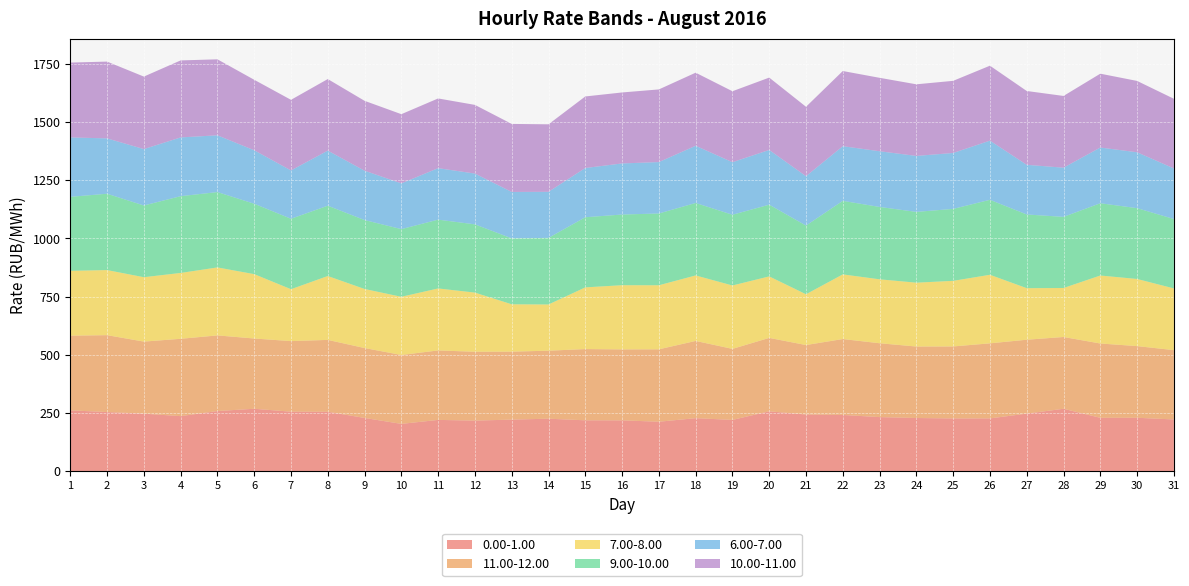

Reading left to right, extract all data points from this chart.

0.00-1.00: 1=261.5	2=254.3	3=247.4	4=236.7	5=258.6	6=268.4	7=255.8	8=255.6	9=229.0	10=203.5	11=220.6	12=217.6	13=221.8	14=225.7	15=218.8	16=218.7	17=212.7	18=228.0	19=220.5	20=257.4	21=243.6	22=241.8	23=232.6	24=228.7	25=226.8	26=226.9	27=247.5	28=268.3	29=229.6	30=229.7	31=222.5
11.00-12.00: 1=320.8	2=330.1	3=309.4	4=332.1	5=324.8	6=301.7	7=303.1	8=308.6	9=300.2	10=295.9	11=298.3	12=295.6	13=291.9	14=292.0	15=306.0	16=304.6	17=311.0	18=331.6	19=305.0	20=315.3	21=298.4	22=326.0	23=317.2	24=306.9	25=309.1	26=322.4	27=317.3	28=308.3	29=319.1	30=307.8	31=297.7
7.00-8.00: 1=278.4	2=279.5	3=276.5	4=282.8	5=291.9	6=276.4	7=222.8	8=274.3	9=253.6	10=249.9	11=266.2	12=254.0	13=203.3	14=198.4	15=264.9	16=275.7	17=275.0	18=281.2	19=272.2	20=264.1	21=218.0	22=277.6	23=274.5	24=274.2	25=281.7	26=294.4	27=221.4	28=210.4	29=291.9	30=288.2	31=265.0
9.00-10.00: 1=317.8	2=327.8	3=308.0	4=329.7	5=323.6	6=302.3	7=302.6	8=302.0	9=296.0	10=290.6	11=295.4	12=293.1	13=283.1	14=286.0	15=301.1	16=303.5	17=308.2	18=311.2	19=303.7	20=307.9	21=295.0	22=315.8	23=310.7	24=303.9	25=309.0	26=322.0	27=316.5	28=305.4	29=310.3	30=304.1	31=298.0
6.00-7.00: 1=255.1	2=237.6	3=242.2	4=252.2	5=243.7	6=229.6	7=207.4	8=236.5	9=211.9	10=196.4	11=221.0	12=218.1	13=199.3	14=197.7	15=211.4	16=219.4	17=220.7	18=245.6	19=225.6	20=235.0	21=212.0	22=234.7	23=239.2	24=240.3	25=240.1	26=254.0	27=213.2	28=211.2	29=239.2	30=240.0	31=217.1
10.00-11.00: 1=321.3	2=329.8	3=311.3	4=330.7	5=326.3	6=302.7	7=303.2	8=307.3	9=300.1	10=297.1	11=299.4	12=294.9	13=292.1	14=289.9	15=307.3	16=304.8	17=312.0	18=313.8	19=304.7	20=310.7	21=298.1	22=322.8	23=315.3	24=307.5	25=309.8	26=321.8	27=317.0	28=308.1	29=317.1	30=306.3	31=299.2